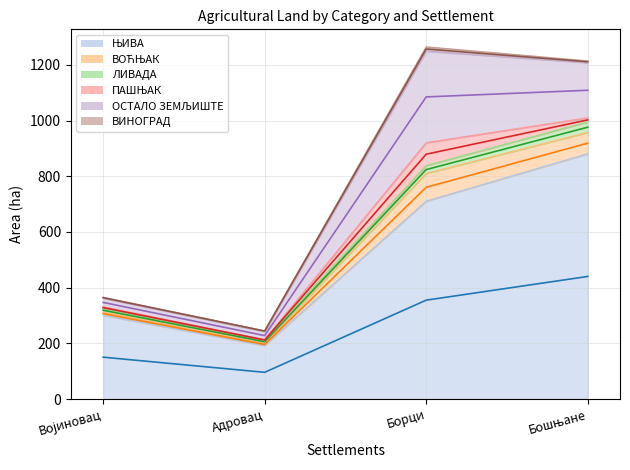

What is the spread (max minus min) of values at Адровац?

191.4